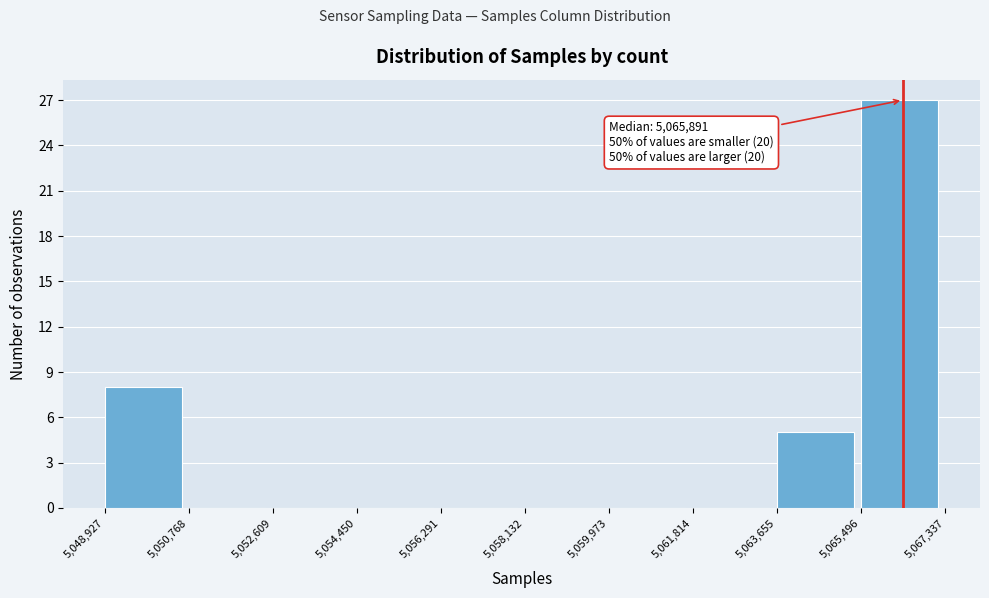

Which range on the x-axis has the tallest bar?

5,065,496 to 5,067,337